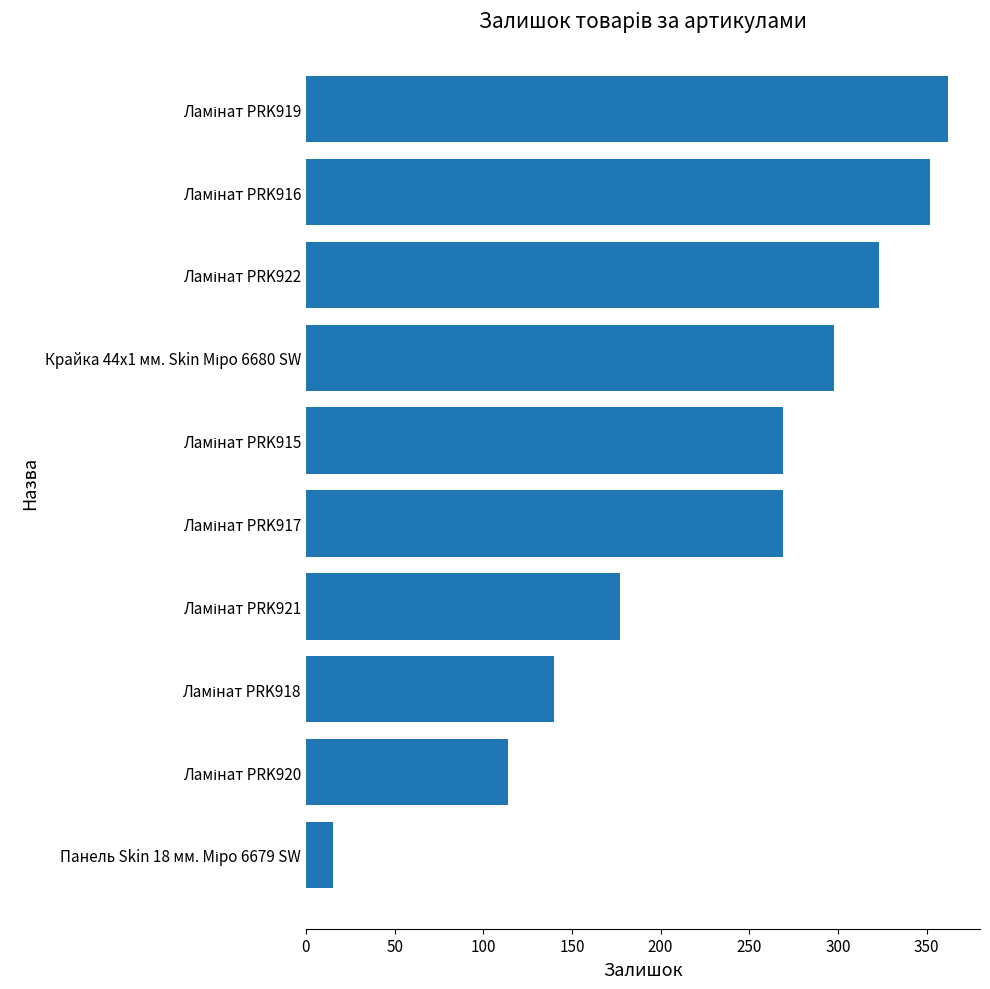

What is the maximum value shown in the chart?

362